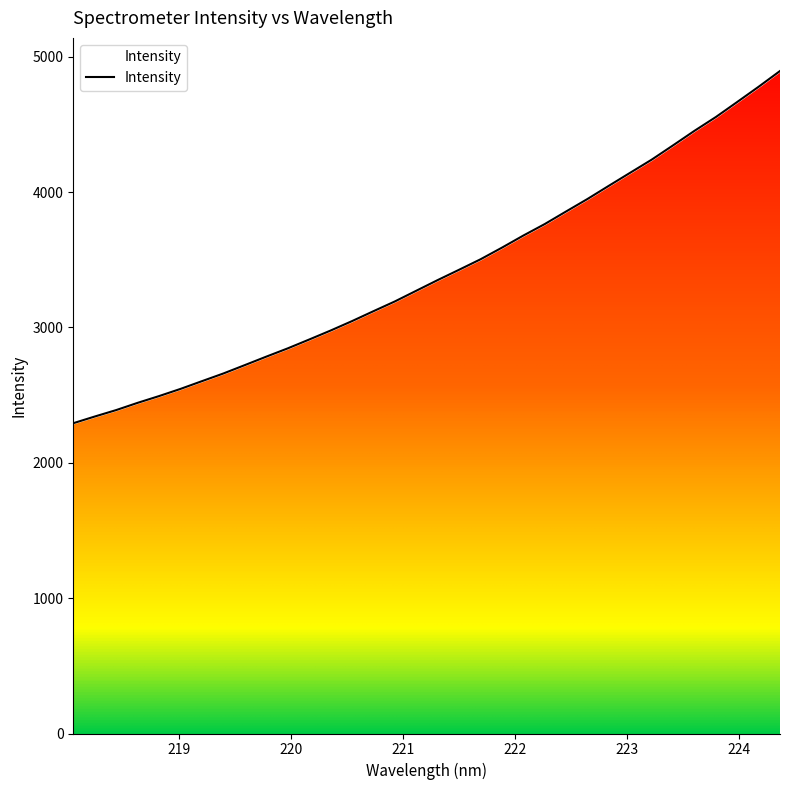

What is the change in value from 220.1623 to 223.7895?

+1643.8